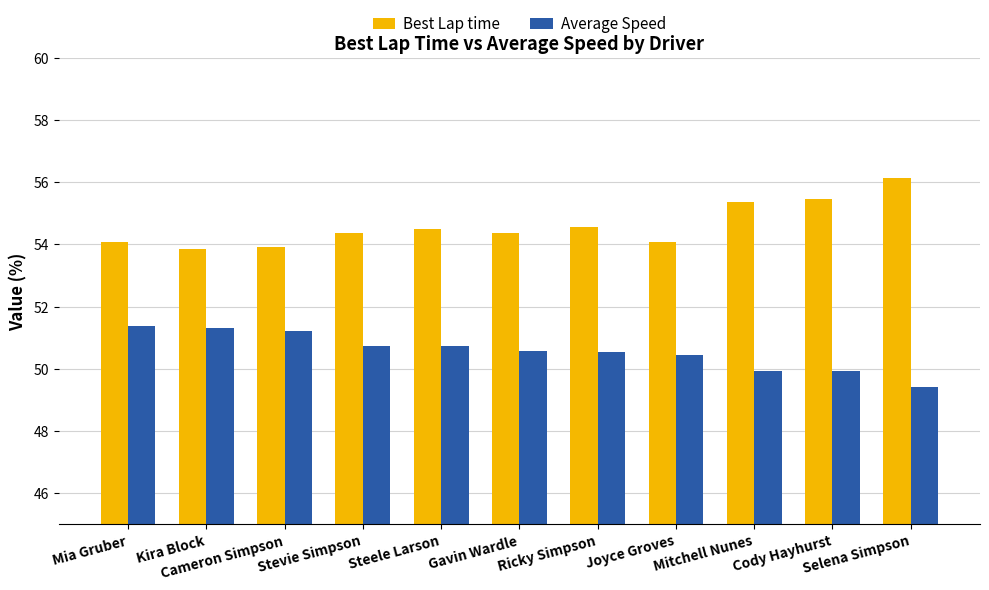

What is the label of the 8th bar from the left?

Joyce Groves